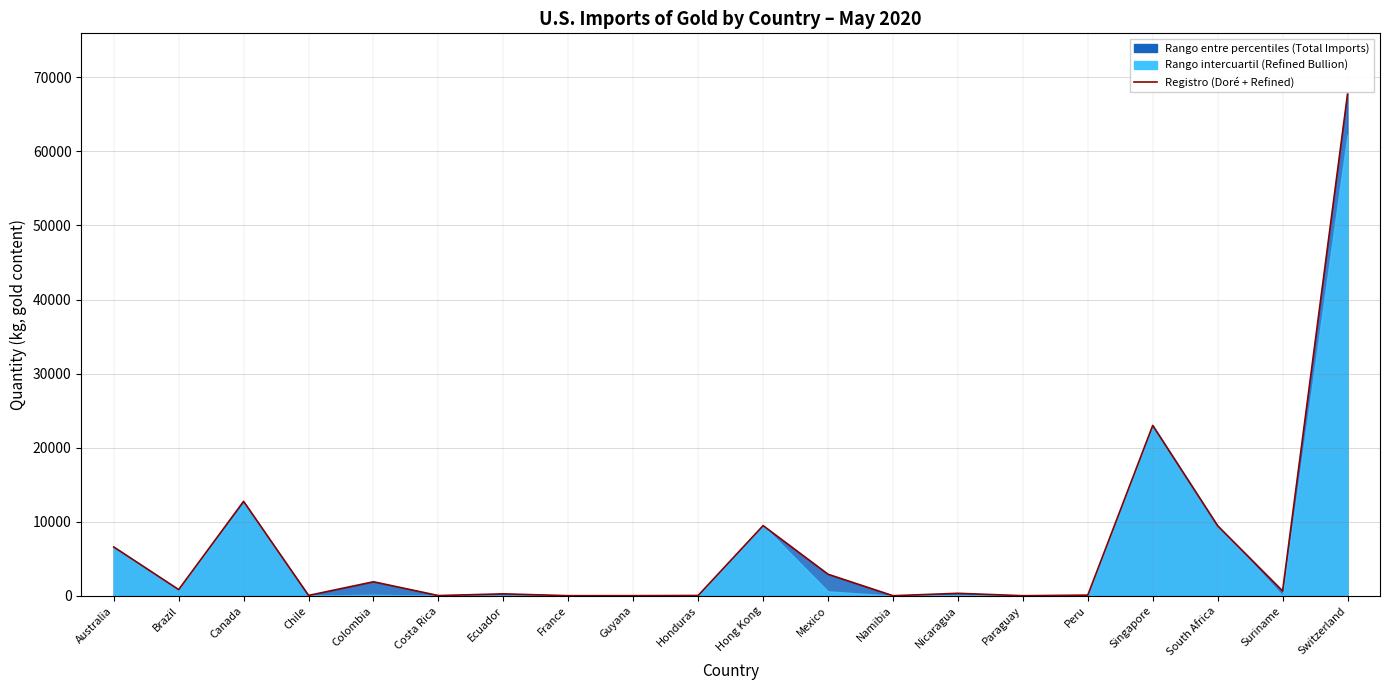

What is the difference between the second highest and minimum values?

22984